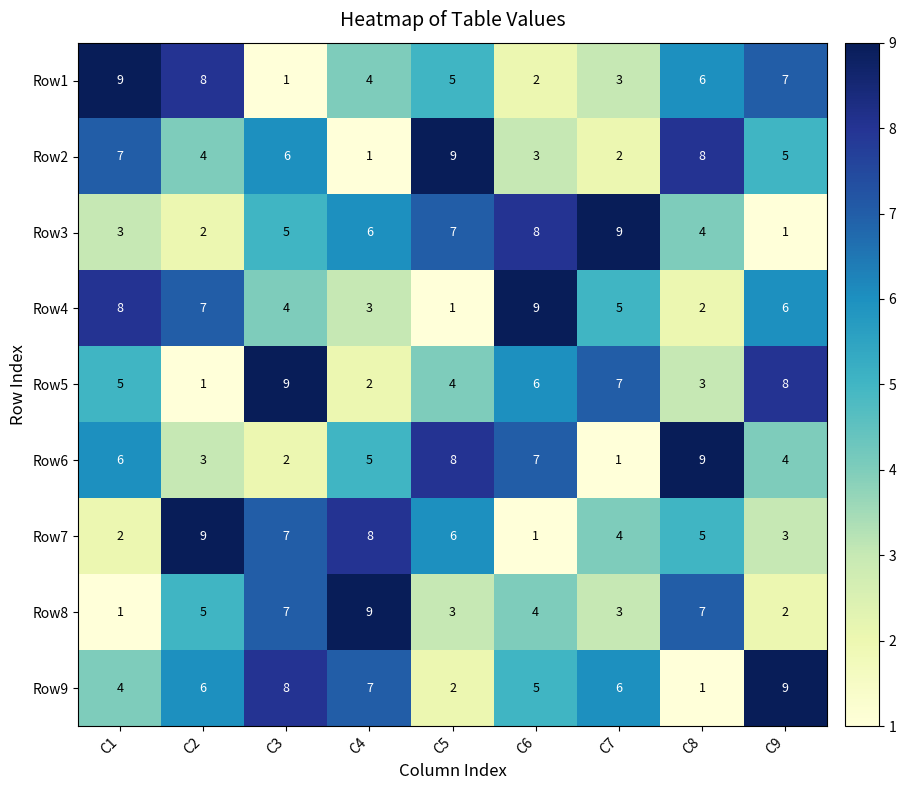

What value does the Row6 series have at C5?

8